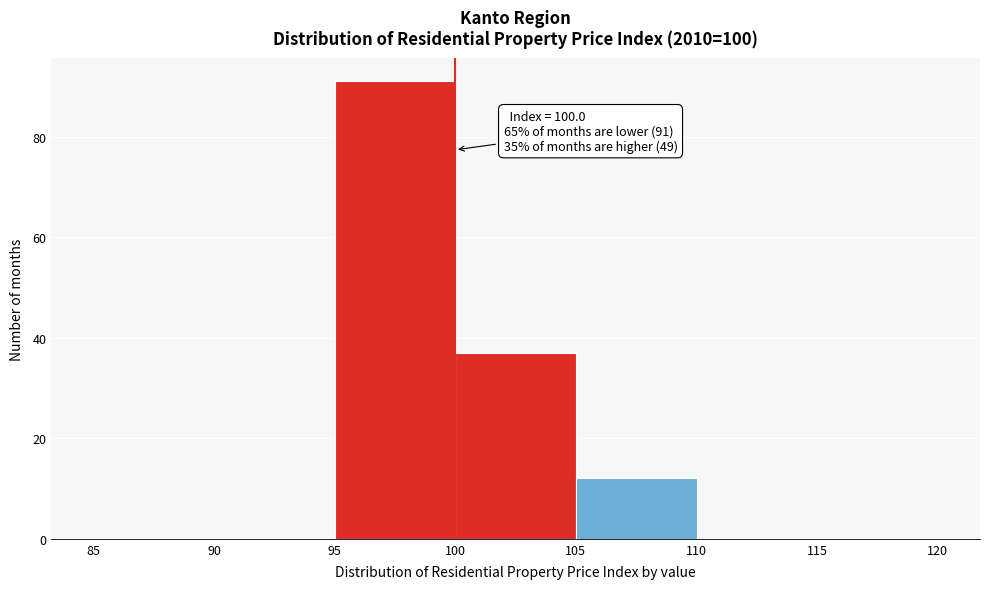

Which range on the x-axis has the tallest bar?

95 to 100